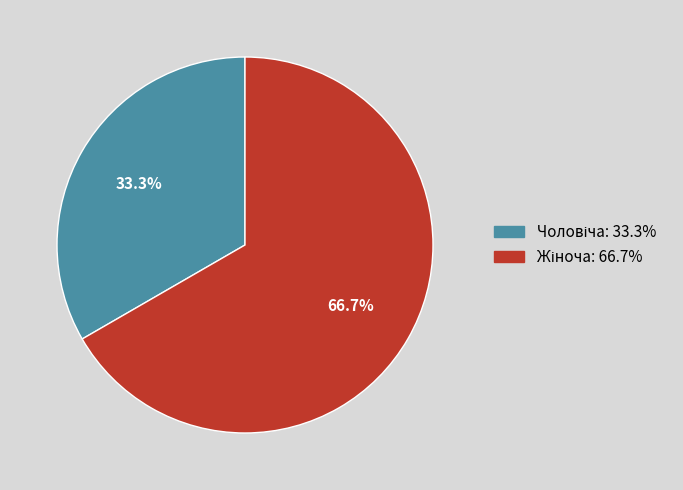

Does any single category account for the majority?

Yes